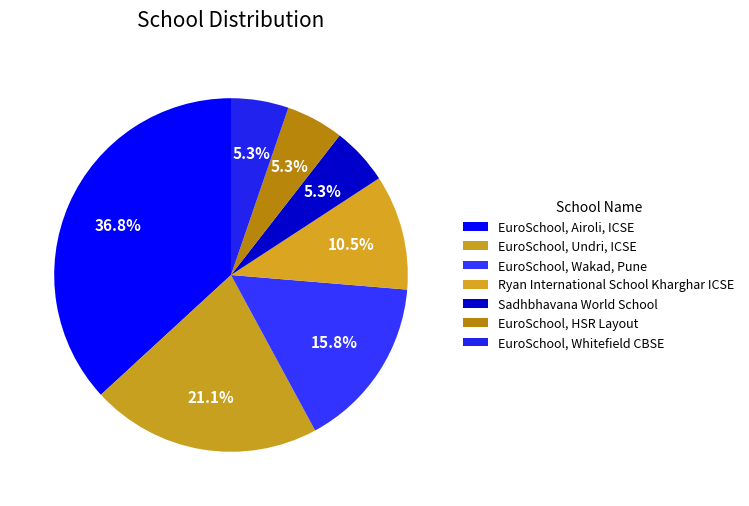

What percentage do EuroSchool, Whitefield CBSE and Ryan International School Kharghar ICSE together represent?

15.8%